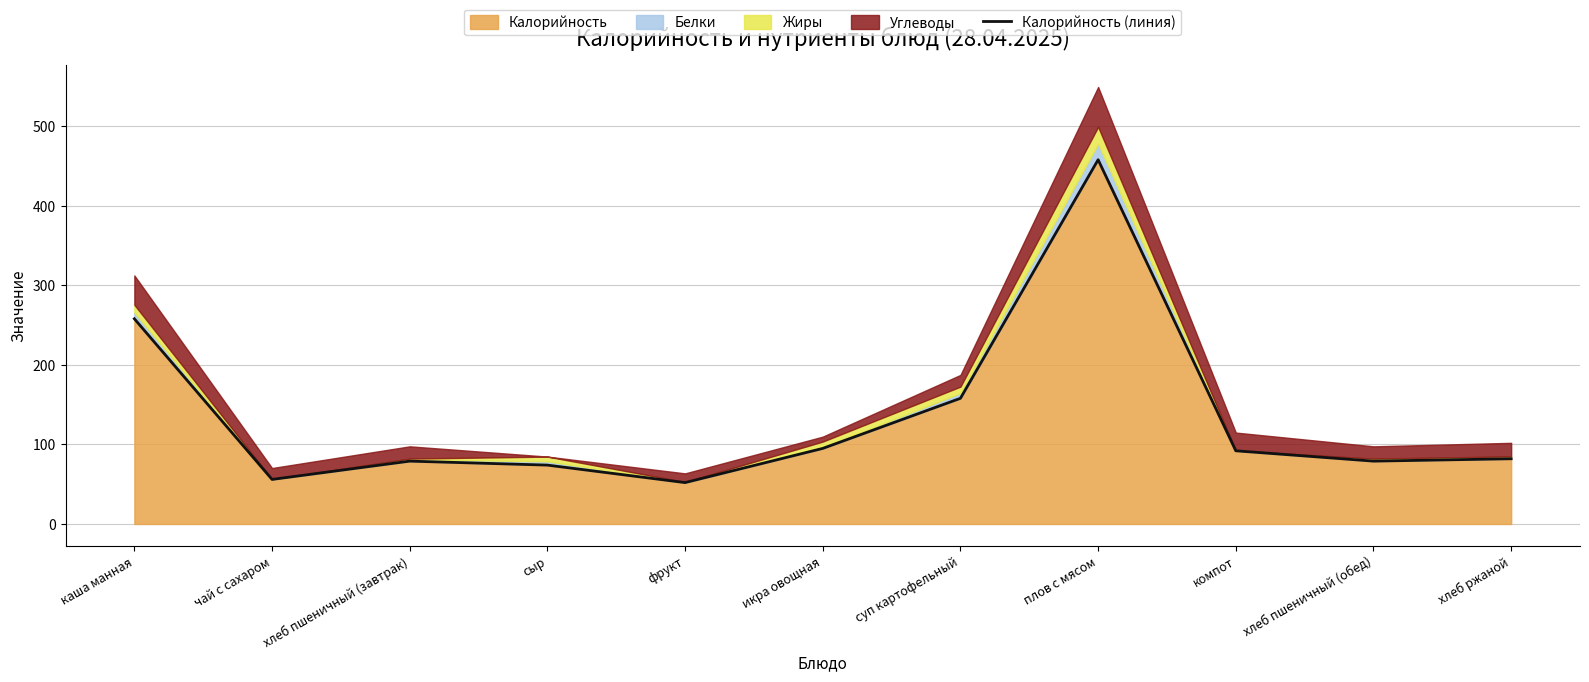

How many lines are shown in the chart?

1